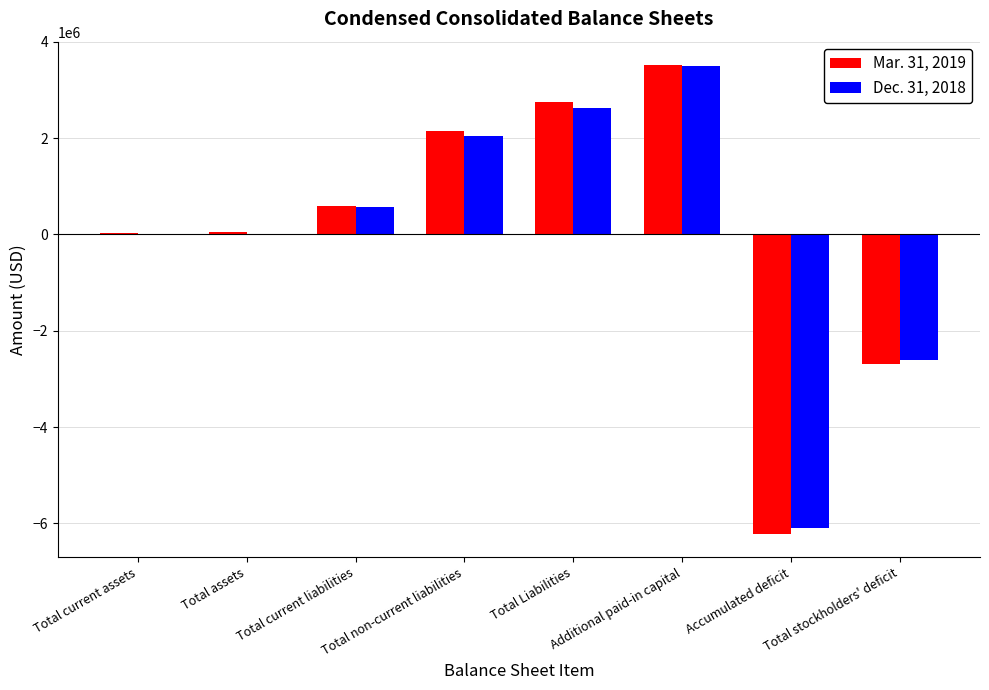

How many groups of bars are there?

8